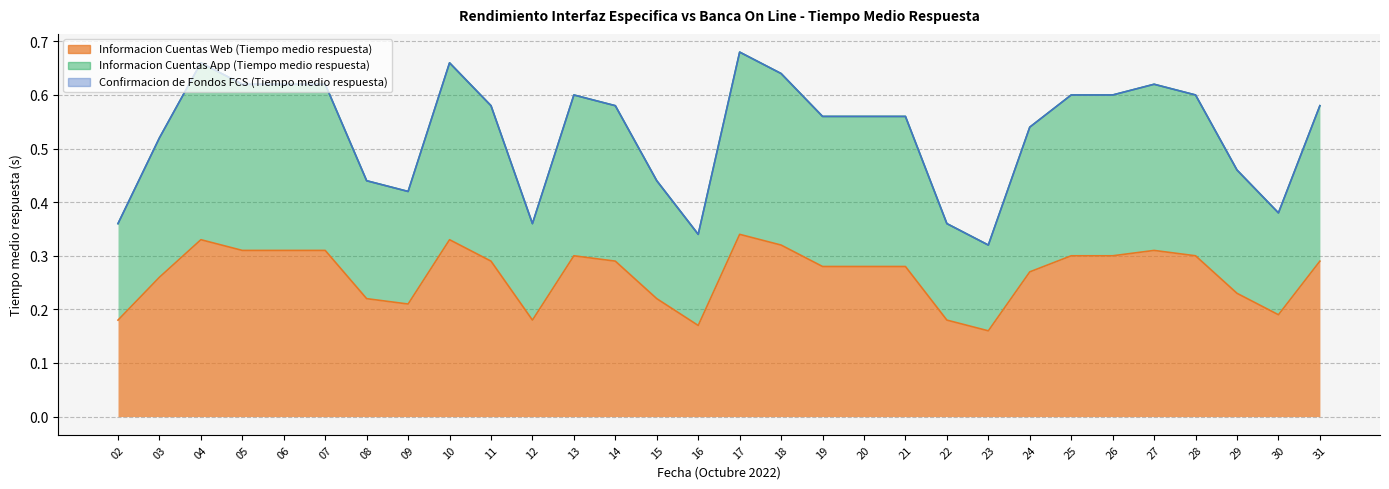

Reading left to right, extract all data points from this chart.

Informacion Cuentas Web (Tiempo medio respuesta): 0.2	0.3	0.3	0.3	0.3	0.3	0.2	0.2	0.3	0.3	0.2	0.3	0.3	0.2	0.2	0.3	0.3	0.3	0.3	0.3	0.2	0.2	0.3	0.3	0.3	0.3	0.3	0.2	0.2	0.3
Informacion Cuentas App (Tiempo medio respuesta): 0.4	0.5	0.7	0.6	0.6	0.6	0.4	0.4	0.7	0.6	0.4	0.6	0.6	0.4	0.3	0.7	0.6	0.6	0.6	0.6	0.4	0.3	0.5	0.6	0.6	0.6	0.6	0.5	0.4	0.6